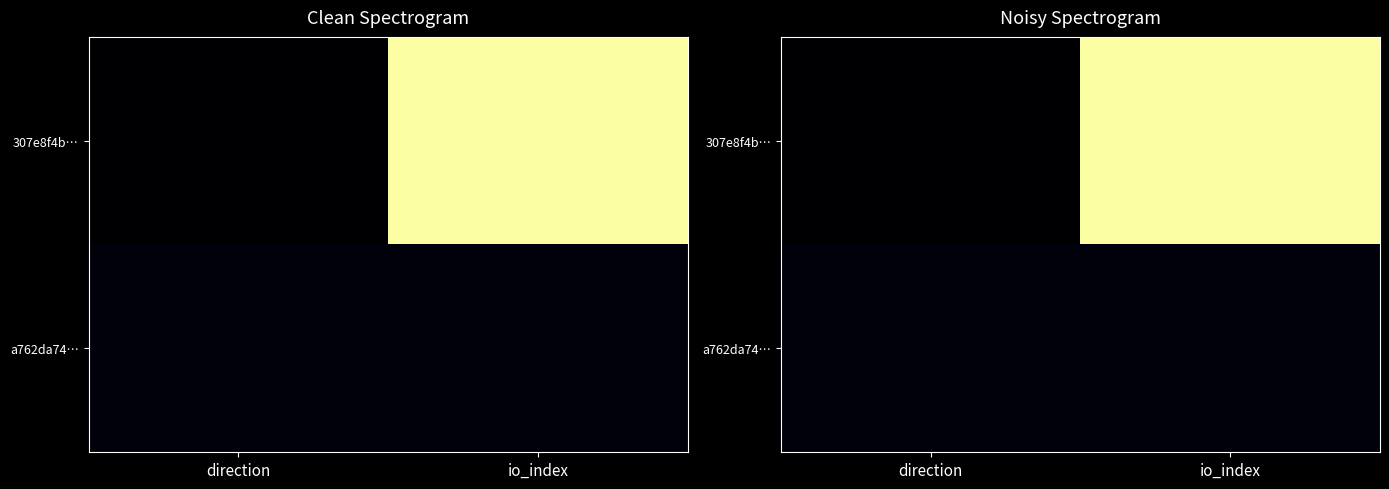

The 307e8f4b… series shows 1.0 at io_index. True or false?

True